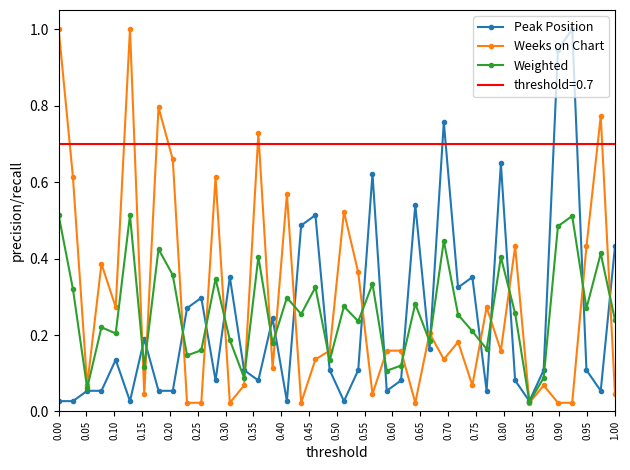

True or false: Peak Position has more than 0 interior local peaks.

True